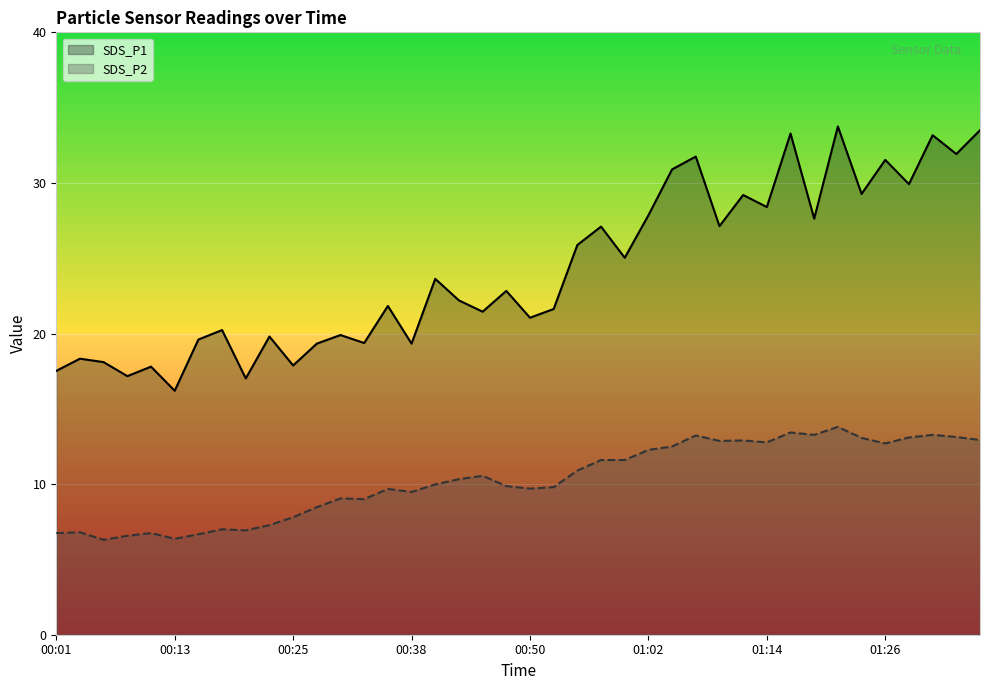

True or false: SDS_P2 has a value of 9.5 at 00:38.

True